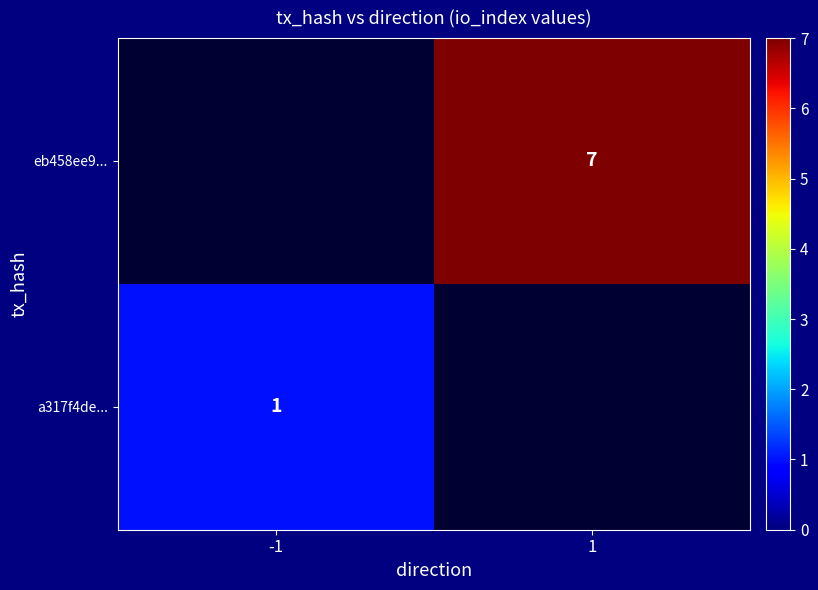

At how many categories does at least one series exceed 3?

1